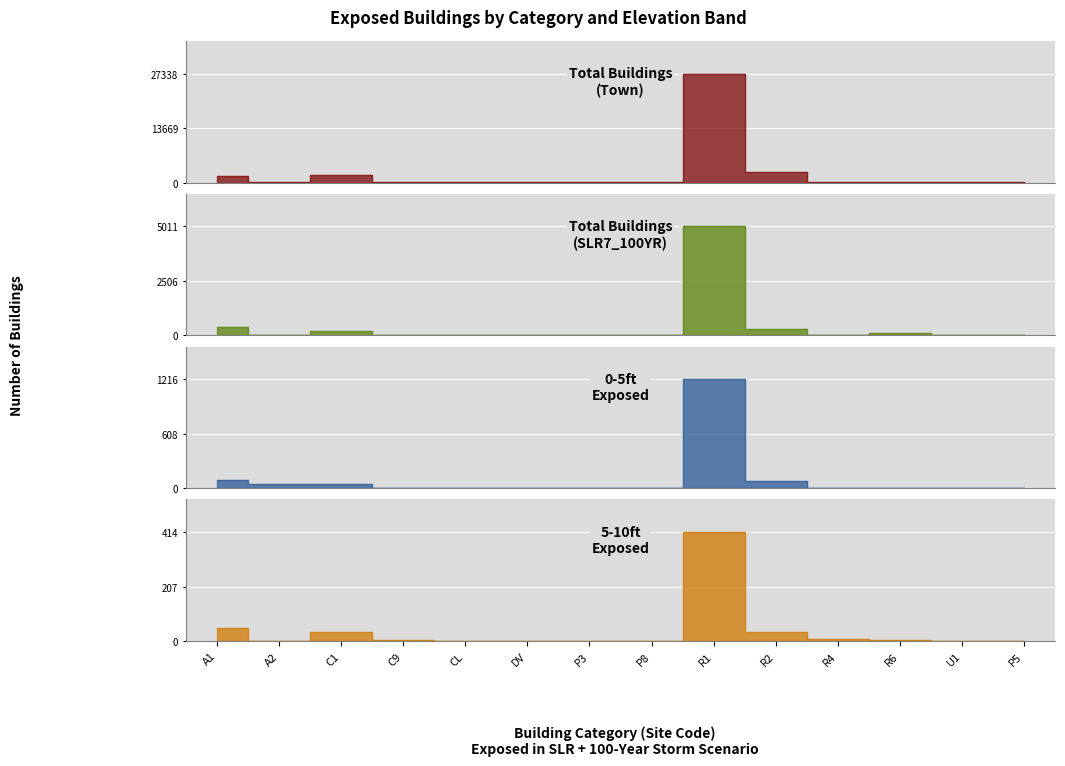

What is the difference between the maximum and second lowest values in the Total Buildings
(SLR7_100YR) series?

5009